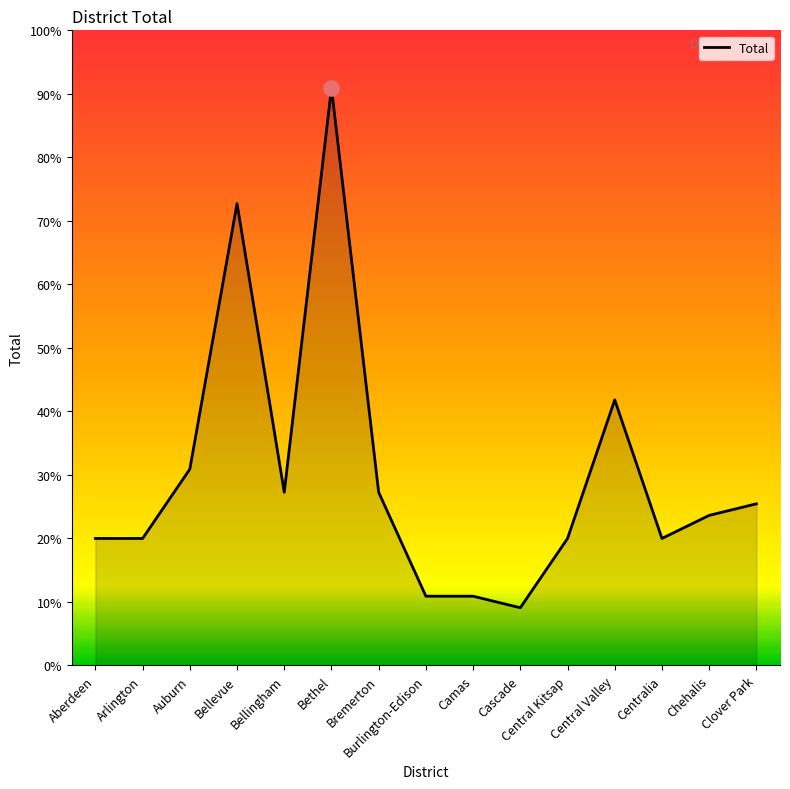

Which has a higher value, Bellevue or Chehalis?

Bellevue